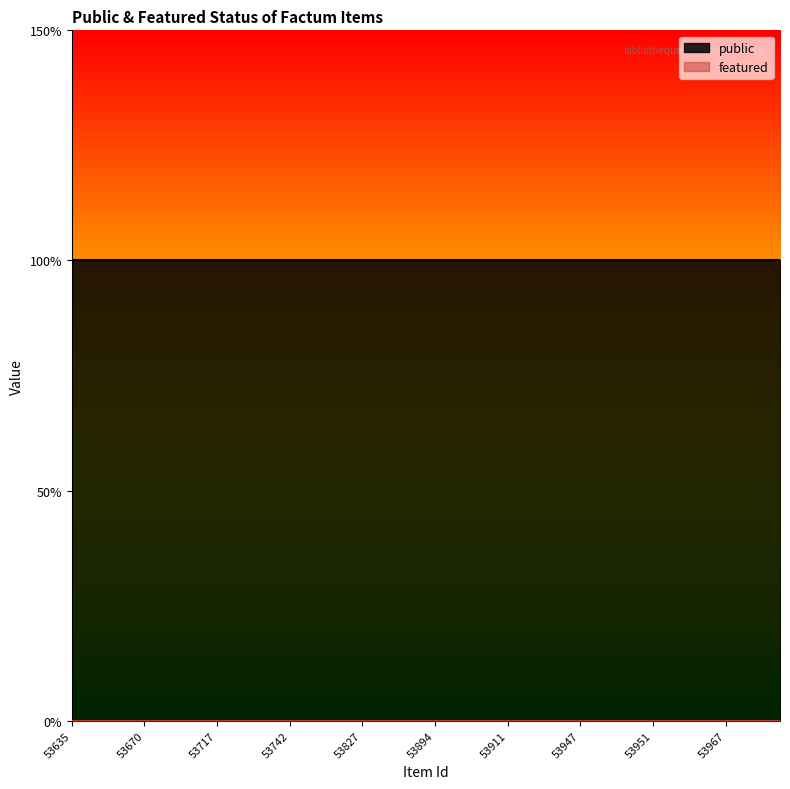

True or false: public has more than 1 points higher than both neighbors.

False